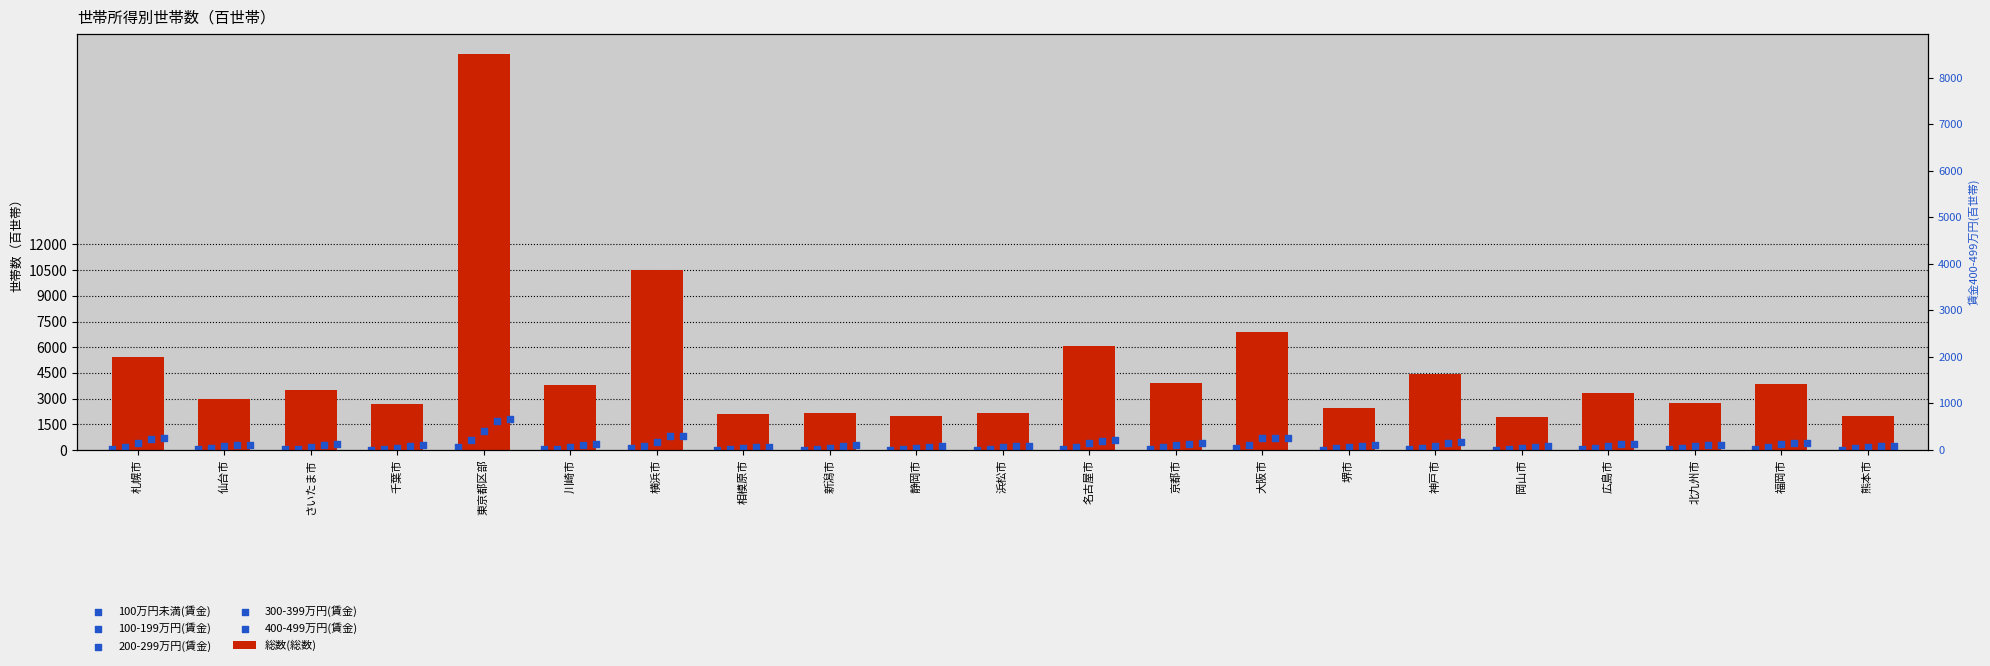

At which category is the sum across all series the highest?

東京都区部